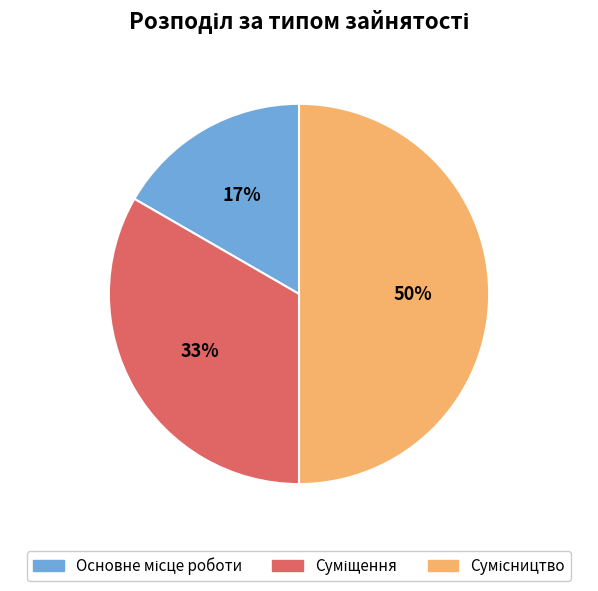

To the nearest percent, what is the average slice percentage?

33%